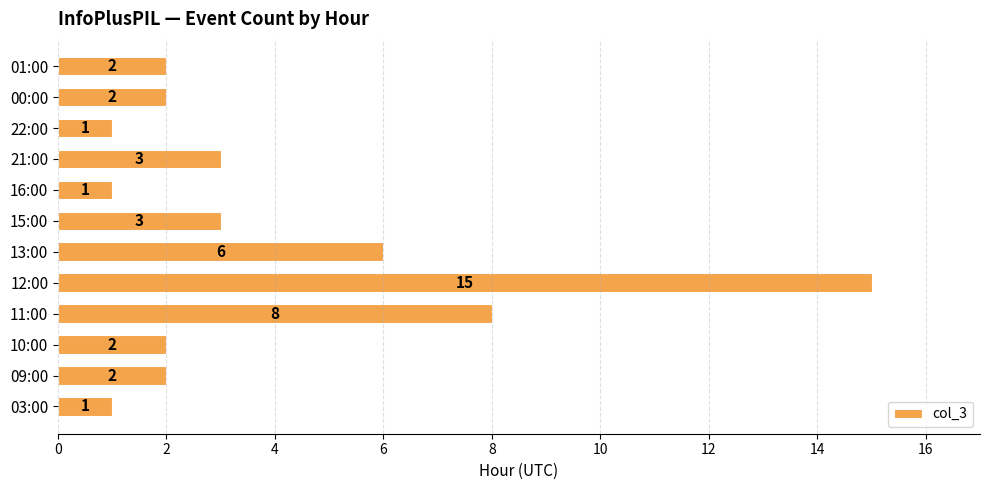

What is the average value?

4